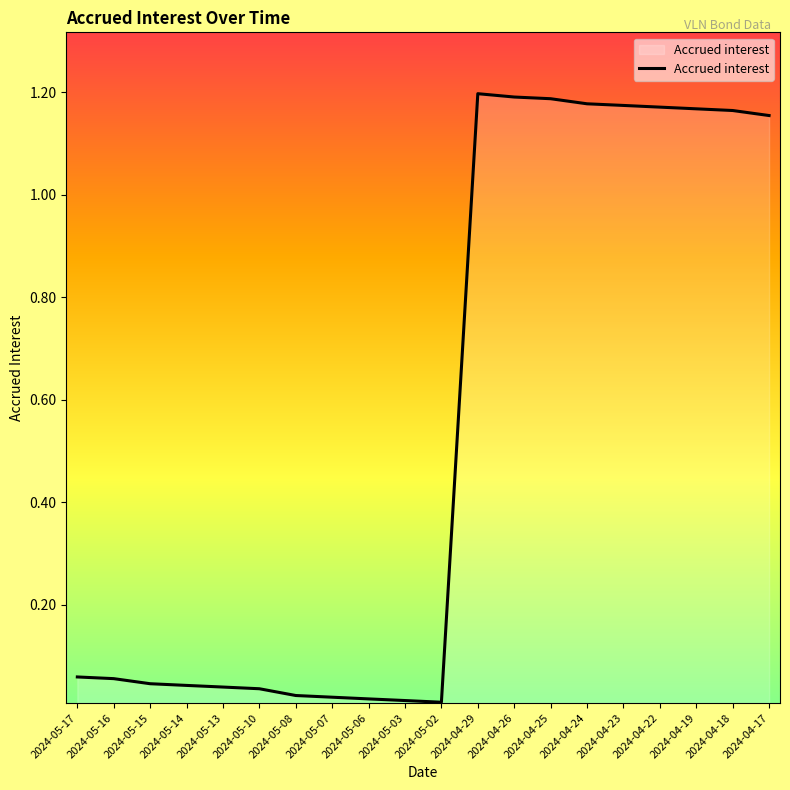

Which has a higher value, 2024-04-24 or 2024-05-13?

2024-04-24